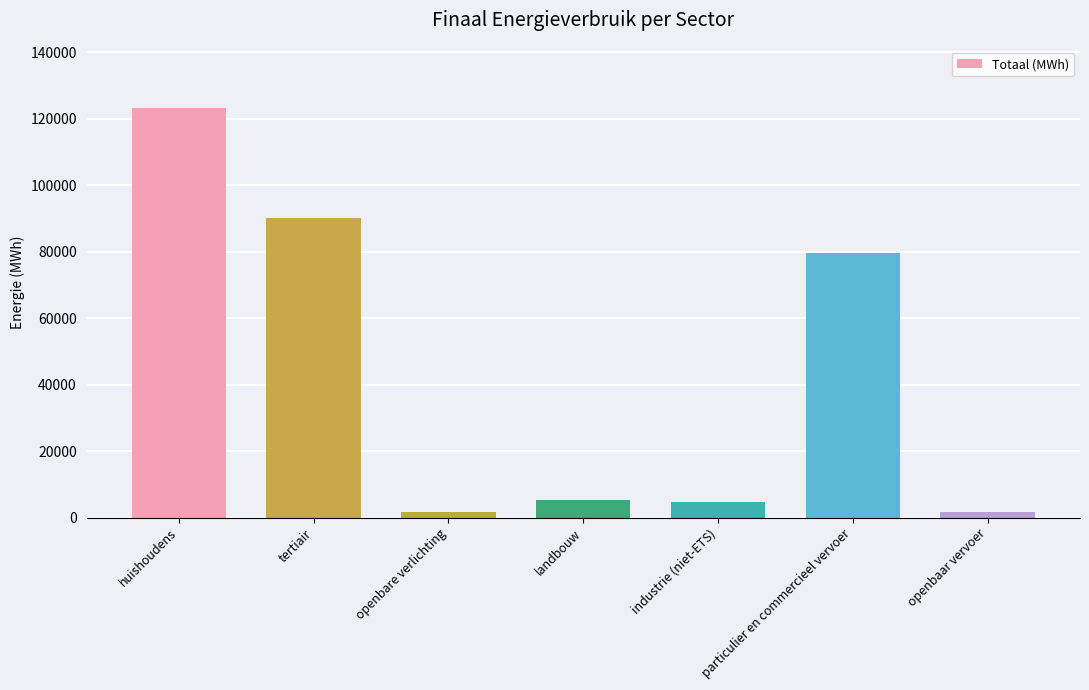

Where does the data first go above 5296?

huishoudens